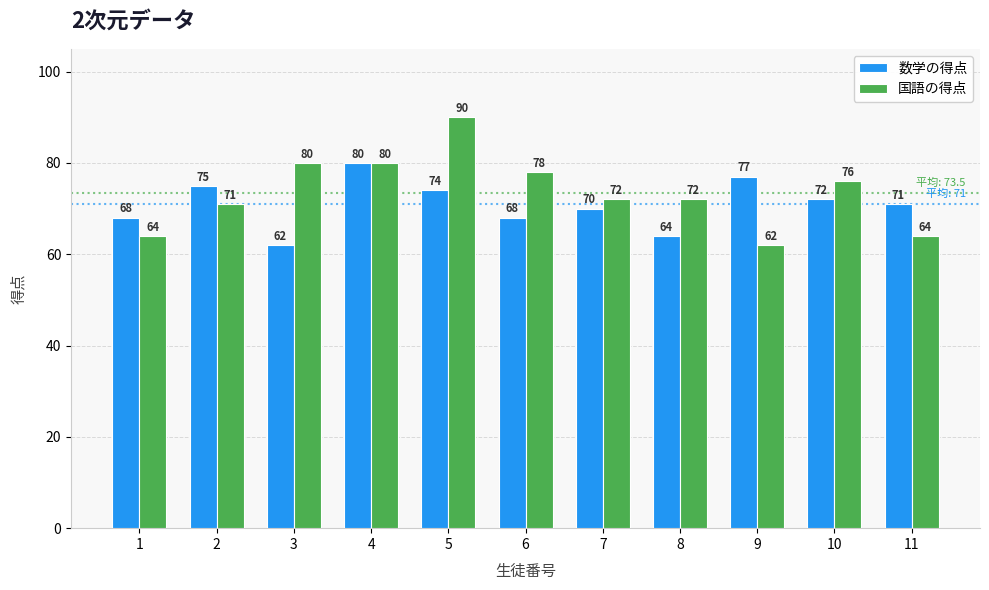

What is the total value across all series at 3?

142